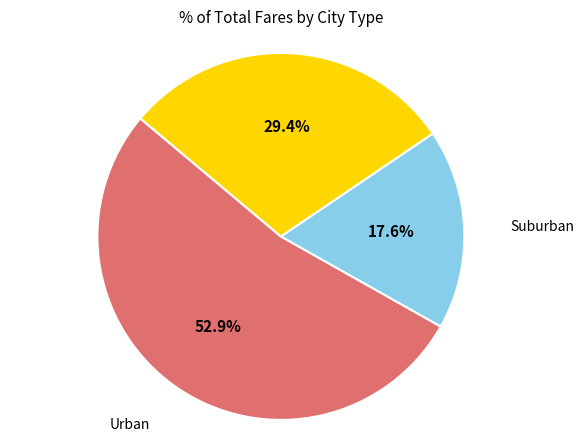

Is there any slice that represents more than half of the pie?

Yes